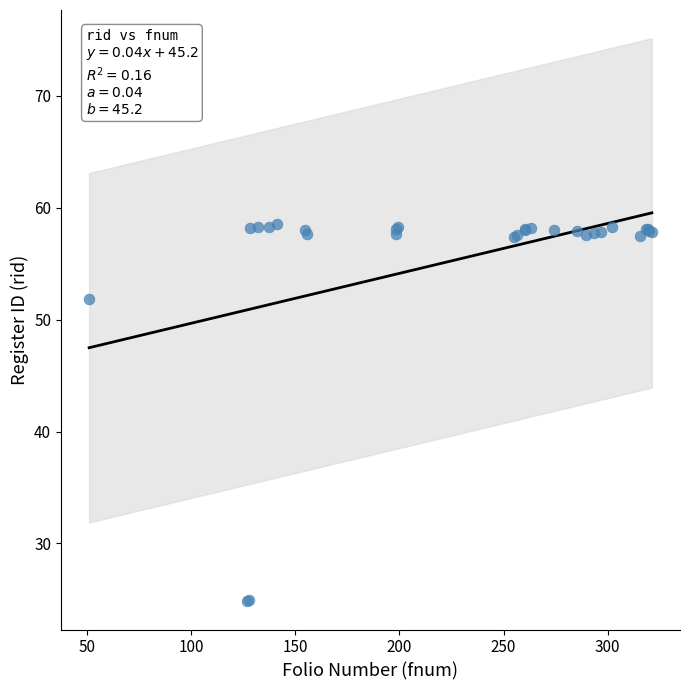

What Y value in the scatter plot is closest to 41?

51.8